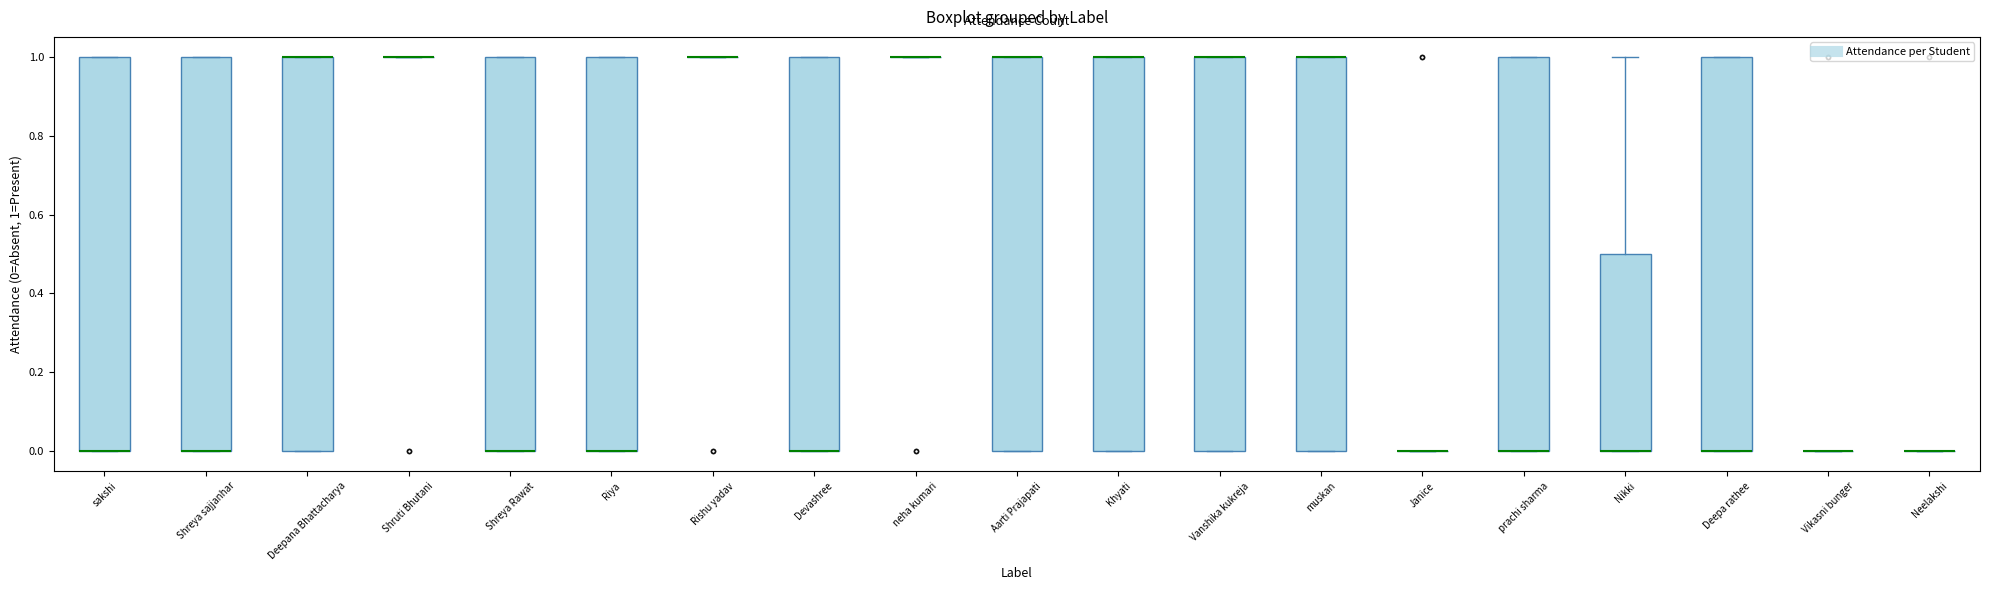

Reading left to right, read every box against the y-axis: the position of its median line, the range the box covers, and the ends of its whiskers. The values are not printed on the chart, so give them approximately, as read against the axis.

sakshi: median 0.0 (drawn on the box's lower edge), box 0.0 to 1.0, whiskers 0.0 to 1.0
Shreya sajjanhar: median 0.0 (drawn on the box's lower edge), box 0.0 to 1.0, whiskers 0.0 to 1.0
Deepana Bhattacharya: median 1.0 (drawn on the box's upper edge), box 0.0 to 1.0, whiskers 0.0 to 1.0
Shruti Bhutani: box collapsed to a line at 1.0, whiskers 1.0 to 1.0
Shreya Rawat: median 0.0 (drawn on the box's lower edge), box 0.0 to 1.0, whiskers 0.0 to 1.0
Riya: median 0.0 (drawn on the box's lower edge), box 0.0 to 1.0, whiskers 0.0 to 1.0
Rishu yadav: box collapsed to a line at 1.0, whiskers 1.0 to 1.0
Devashree: median 0.0 (drawn on the box's lower edge), box 0.0 to 1.0, whiskers 0.0 to 1.0
neha kumari: box collapsed to a line at 1.0, whiskers 1.0 to 1.0
Aarti Prajapati: median 1.0 (drawn on the box's upper edge), box 0.0 to 1.0, whiskers 0.0 to 1.0
Khyati: median 1.0 (drawn on the box's upper edge), box 0.0 to 1.0, whiskers 0.0 to 1.0
Vanshika kukreja: median 1.0 (drawn on the box's upper edge), box 0.0 to 1.0, whiskers 0.0 to 1.0
muskan: median 1.0 (drawn on the box's upper edge), box 0.0 to 1.0, whiskers 0.0 to 1.0
Janice: box collapsed to a line at 0.0, whiskers 0.0 to 0.0
prachi sharma: median 0.0 (drawn on the box's lower edge), box 0.0 to 1.0, whiskers 0.0 to 1.0
Nikki: median 0.0 (drawn on the box's lower edge), box 0.0 to 0.5, whiskers 0.0 to 1.0
Deepa rathee: median 0.0 (drawn on the box's lower edge), box 0.0 to 1.0, whiskers 0.0 to 1.0
Vikasni bunger: box collapsed to a line at 0.0, whiskers 0.0 to 0.0
Neelakshi: box collapsed to a line at 0.0, whiskers 0.0 to 0.0